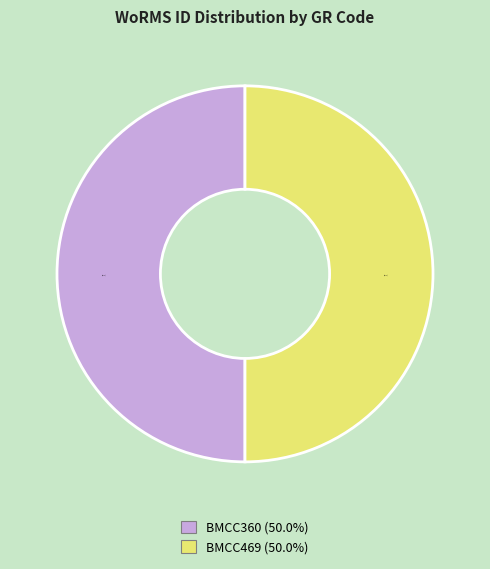

What percentage do BMCC360 and BMCC469 together represent?

100.0%